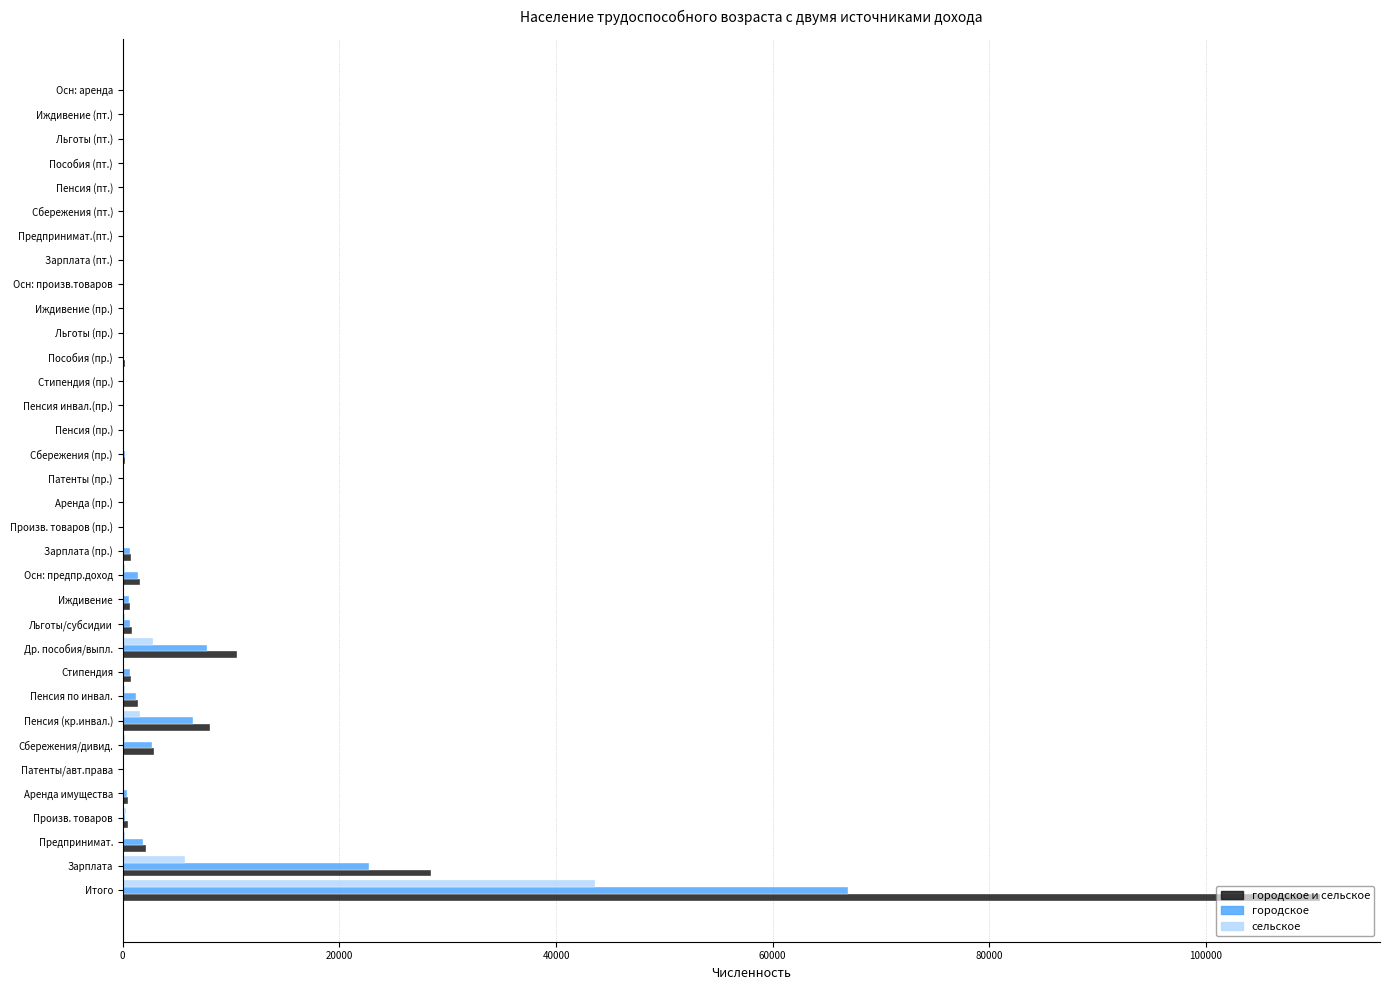

Where is городское и сельское nearest to the value 55272?

Зарплата